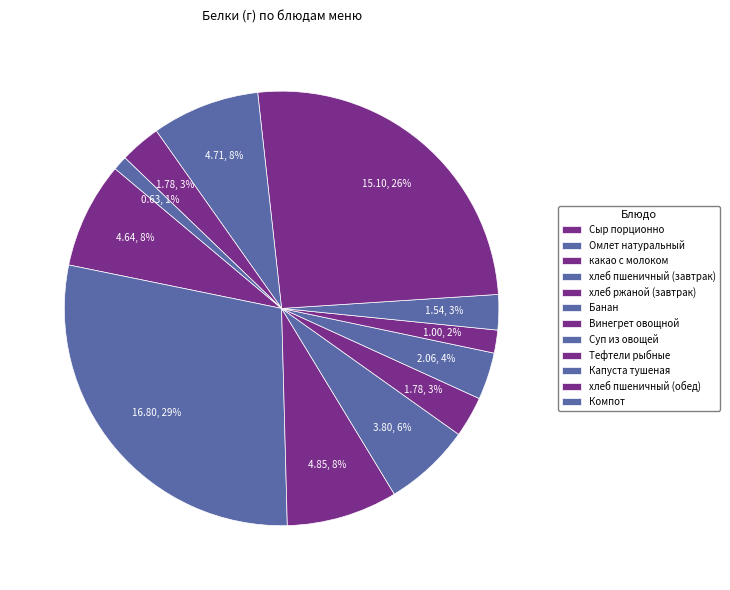

What is the change in value from Банан to Тефтели рыбные?

+13.0